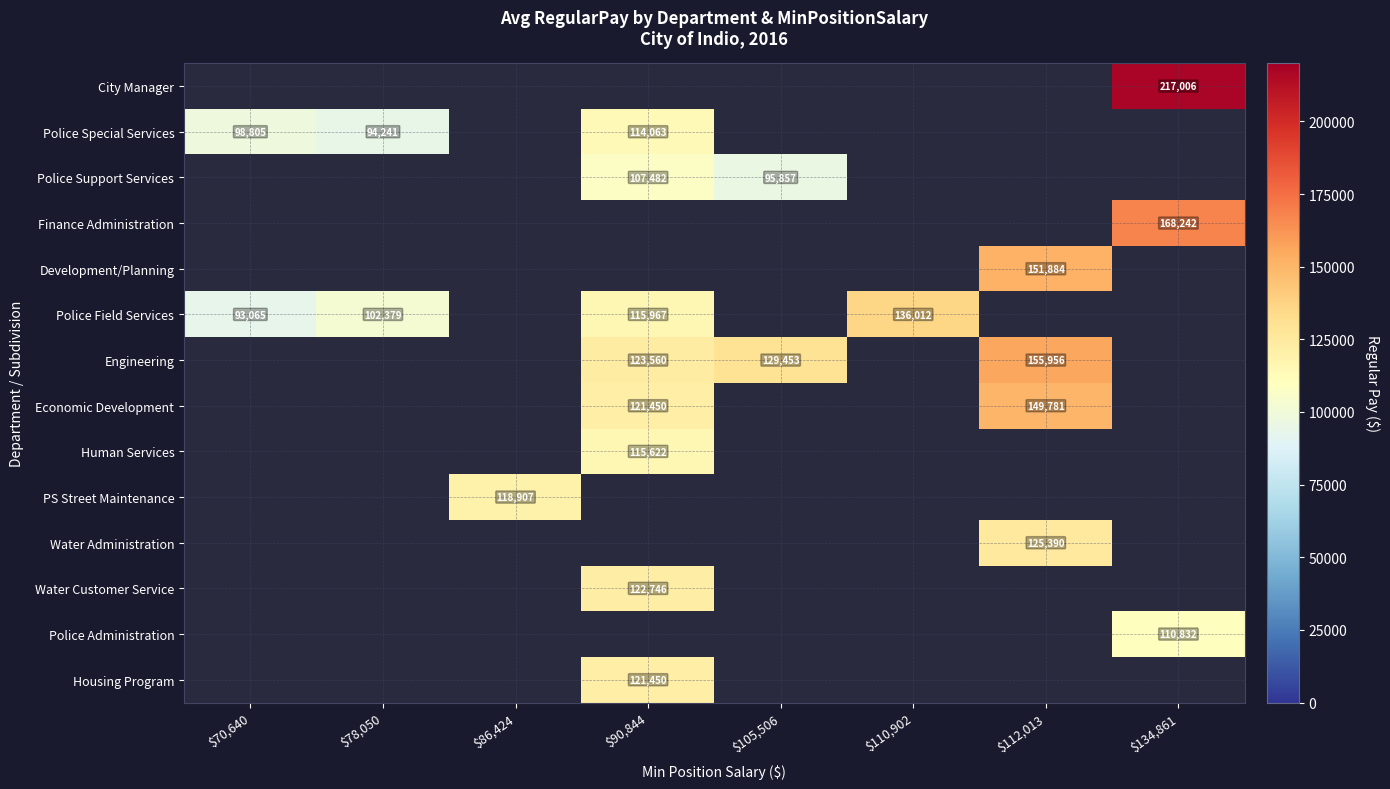

Which label corresponds to the largest value in the chart?

$134,861